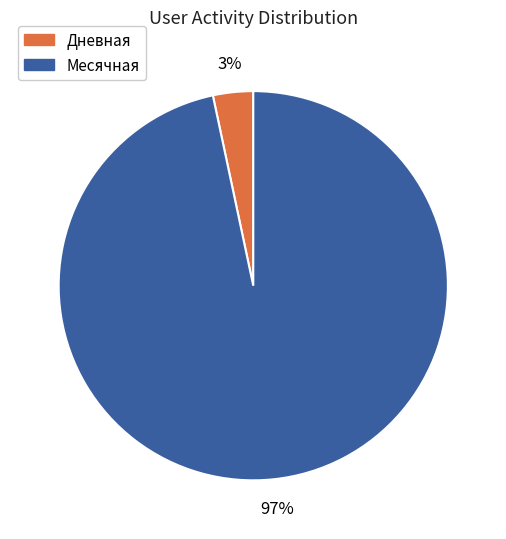

Which slice is the largest?

Месячная